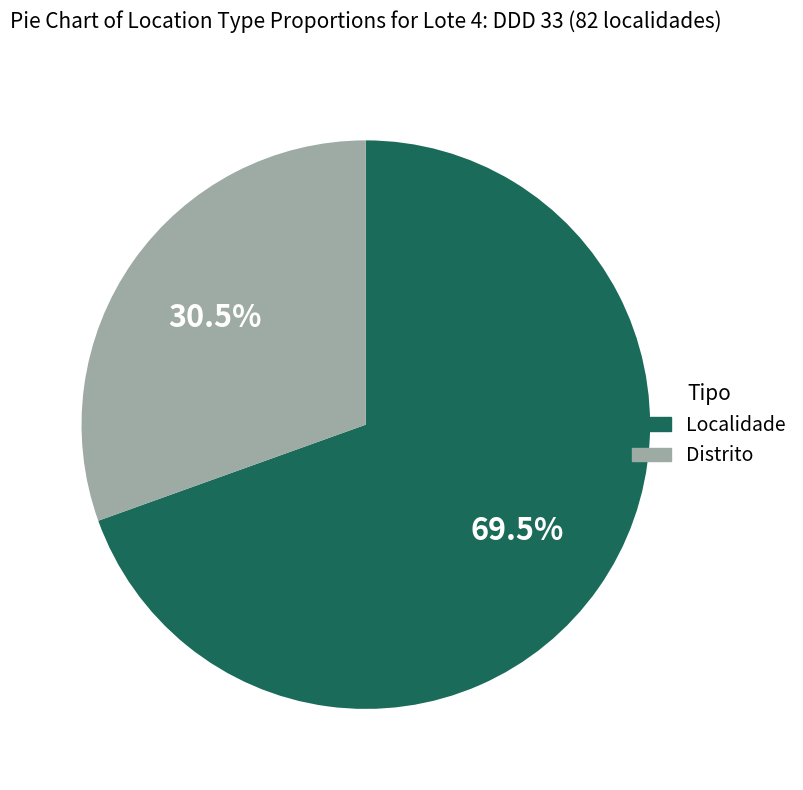

Is Localidade the majority of the pie?

Yes